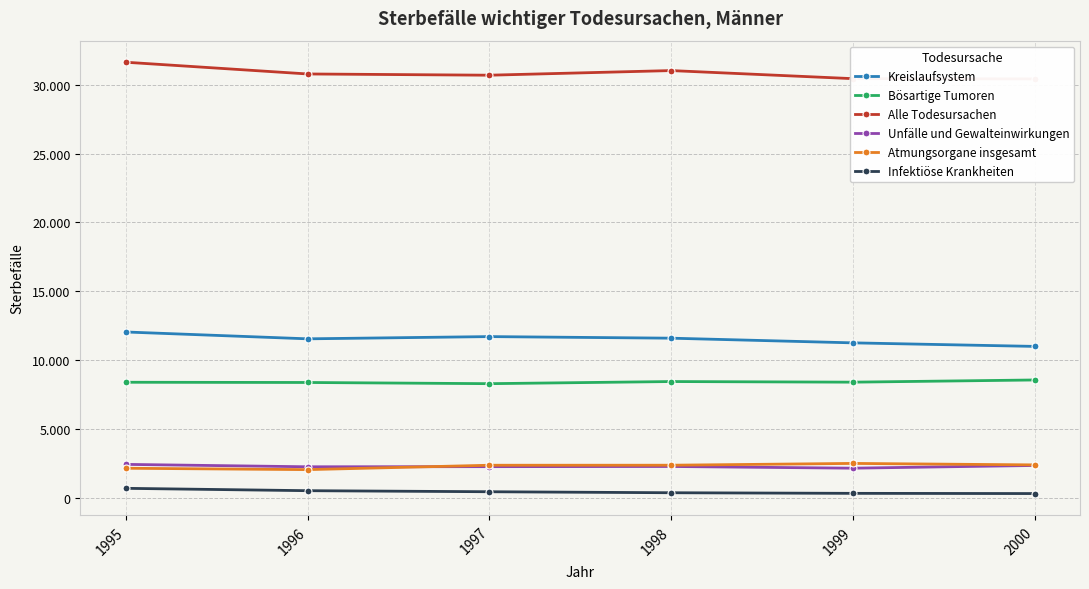

At which category does Kreislaufsystem reach its first local peak?

1997